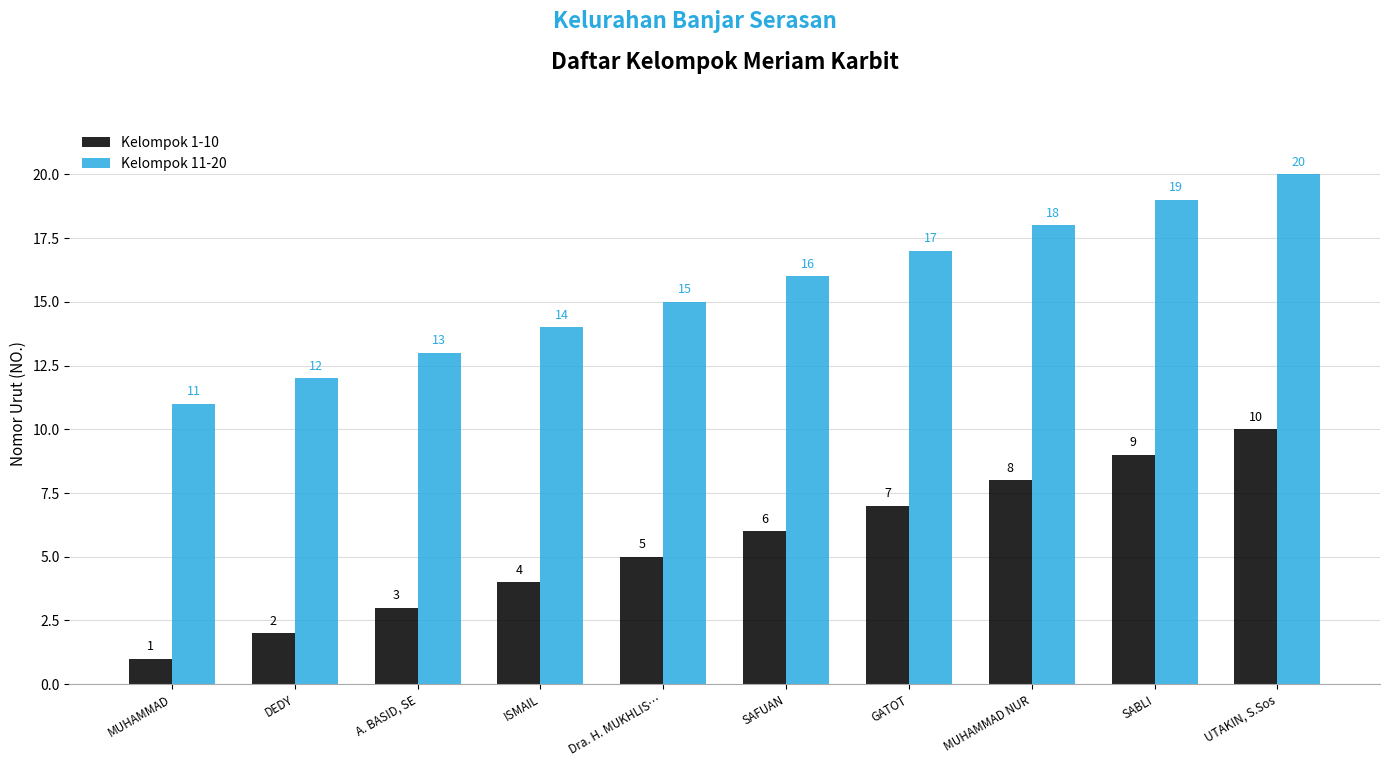

Which series has the largest total across all categories?

Kelompok 11-20